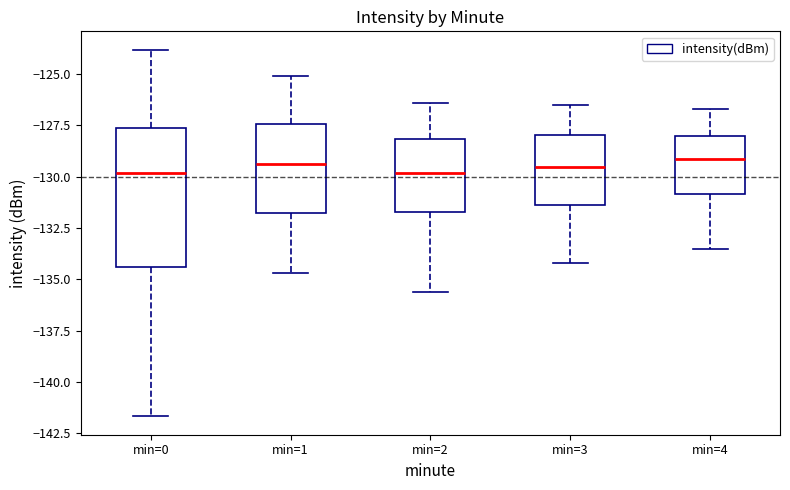

Reading left to right, read every box against the y-axis: the position of its median line, the range the box covers, and the ends of its whiskers. The values are not printed on the chart, so give them approximately, as read against the axis.

min=0: median -130.0, box -134.5 to -127.5, whiskers -141.5 to -124.0
min=1: median -129.5, box -132.0 to -127.5, whiskers -134.5 to -125.0
min=2: median -130.0, box -131.5 to -128.0, whiskers -135.5 to -126.5
min=3: median -129.5, box -131.5 to -128.0, whiskers -134.0 to -126.5
min=4: median -129.0, box -131.0 to -128.0, whiskers -133.5 to -126.5